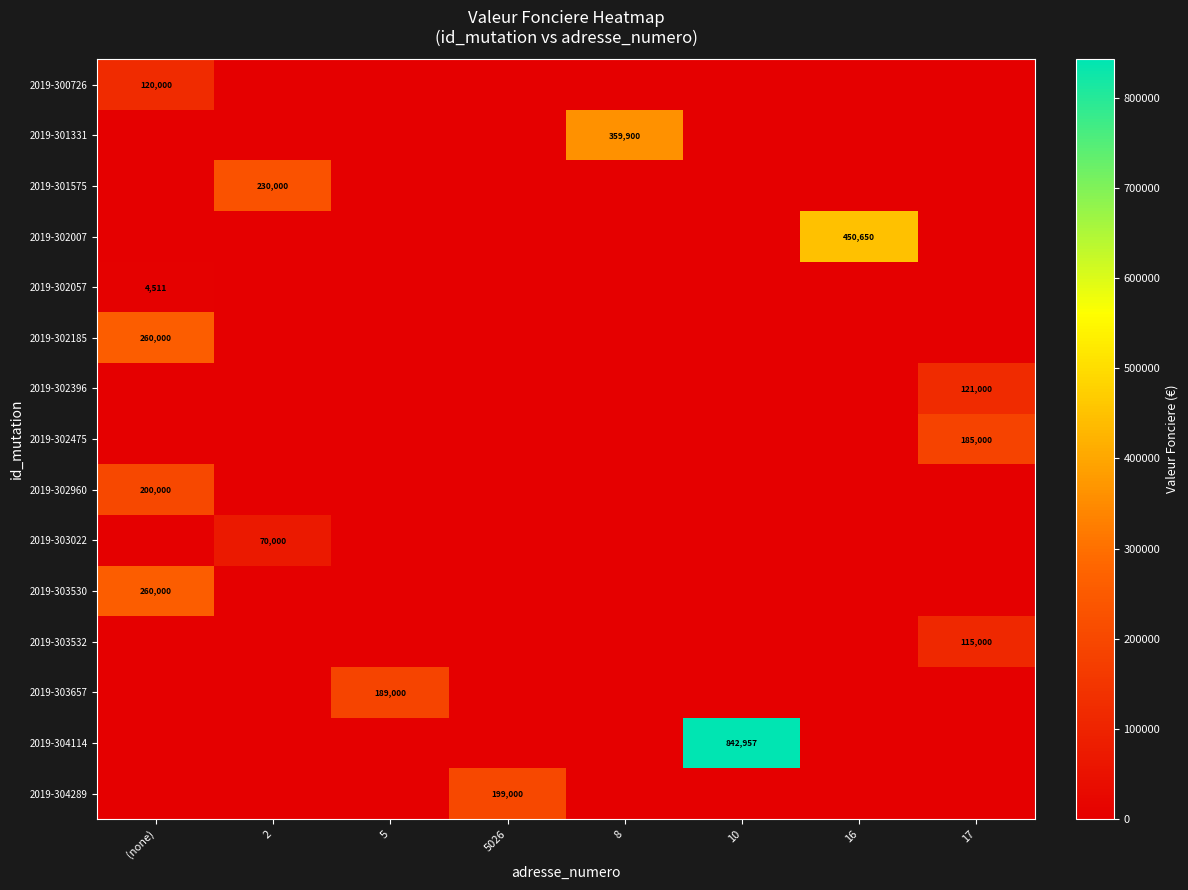

At which category is the sum across all series the highest?

(none)